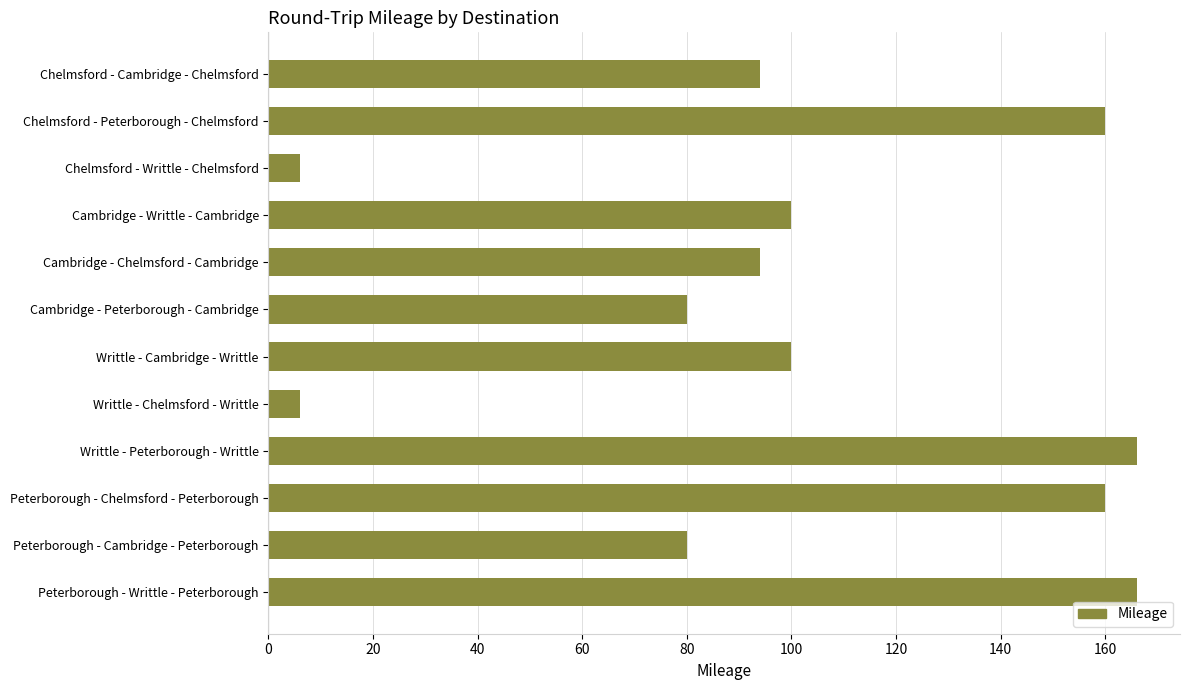

What is the average value?

101